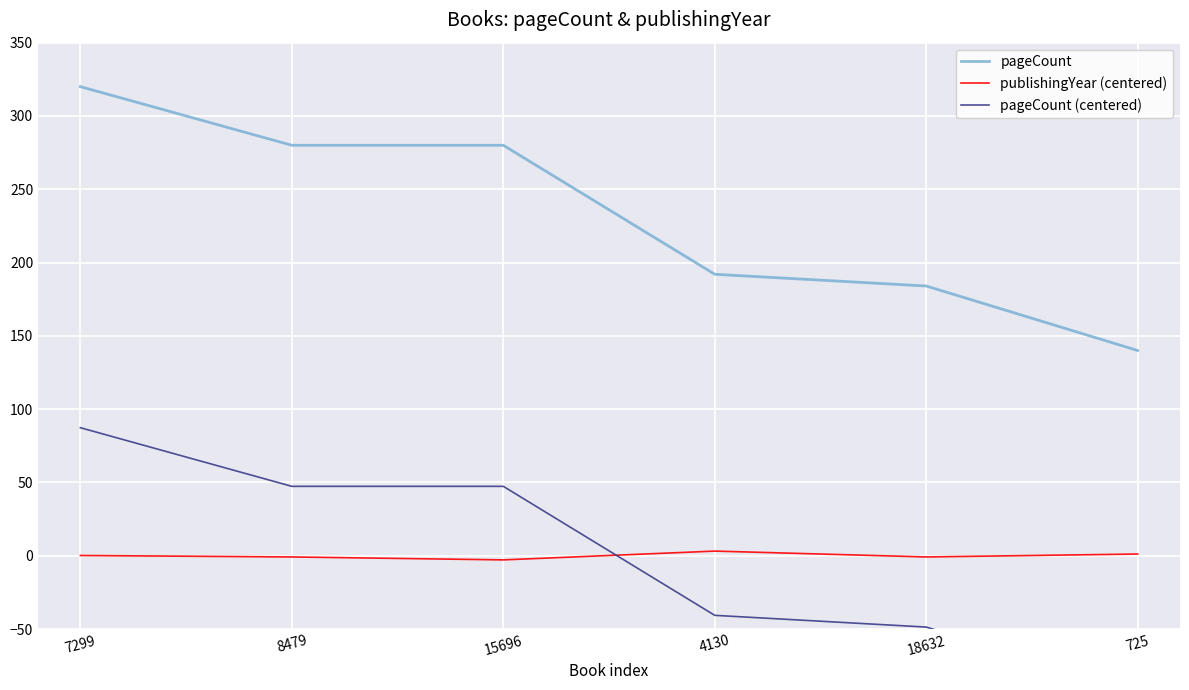

How many series are shown in this chart?

3